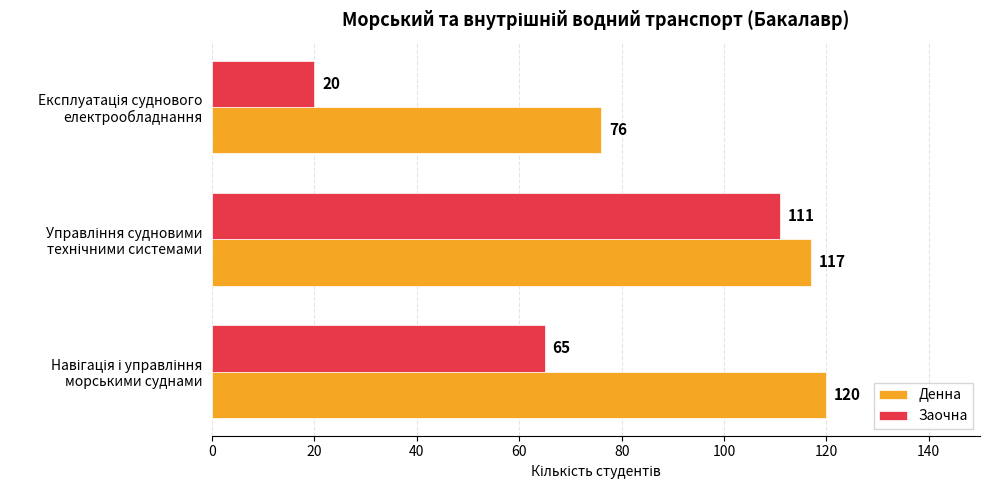

List the series in order of their peak value, highest first.

Денна, Заочна